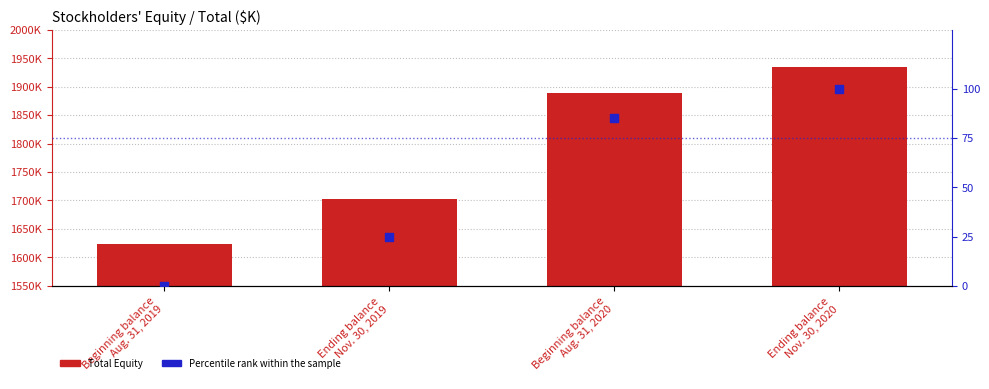

Which series has the largest Y range (max minus min)?

Total Equity